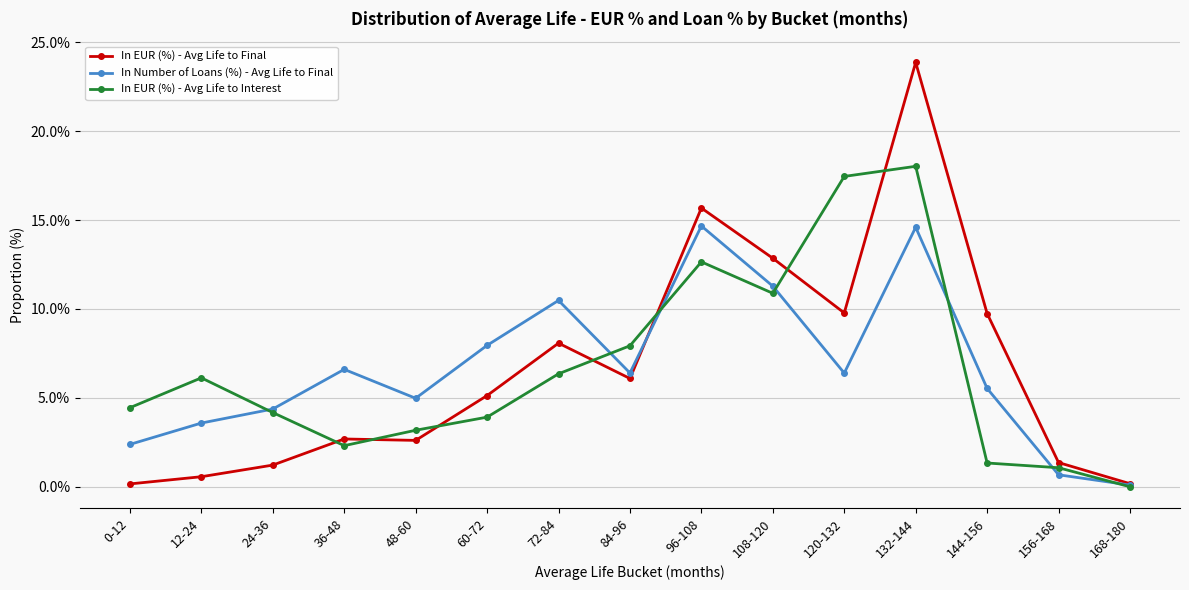

At which label does In Number of Loans (%) - Avg Life to Final reach its minimum?

168-180